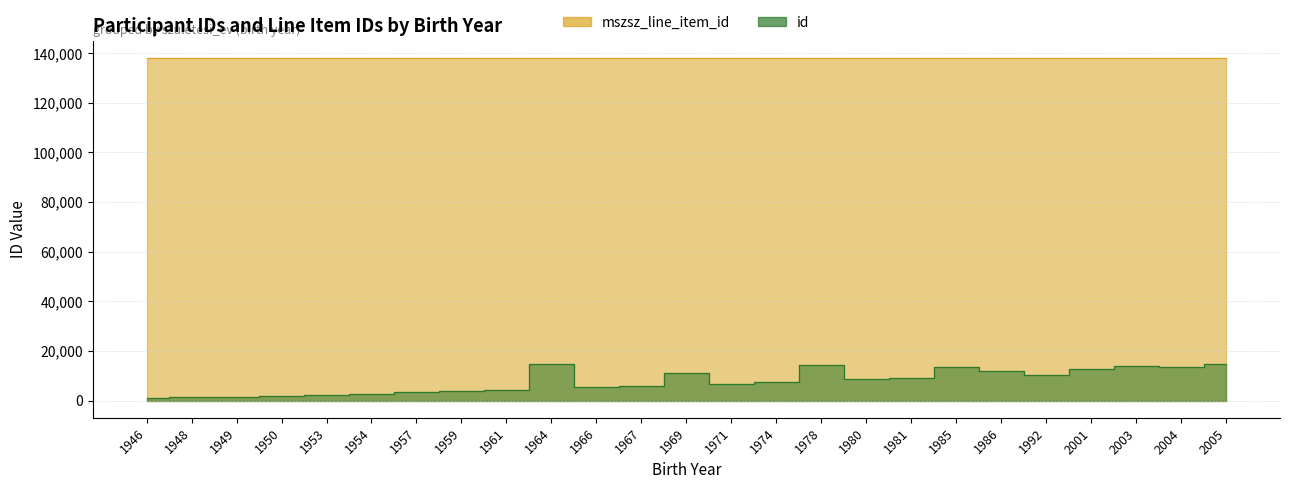

Count the mszsz_line_item_id values in the range 138157 to 138158.

25